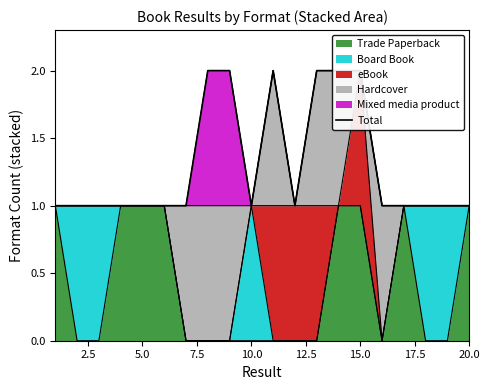

How many data points are above 1?

6